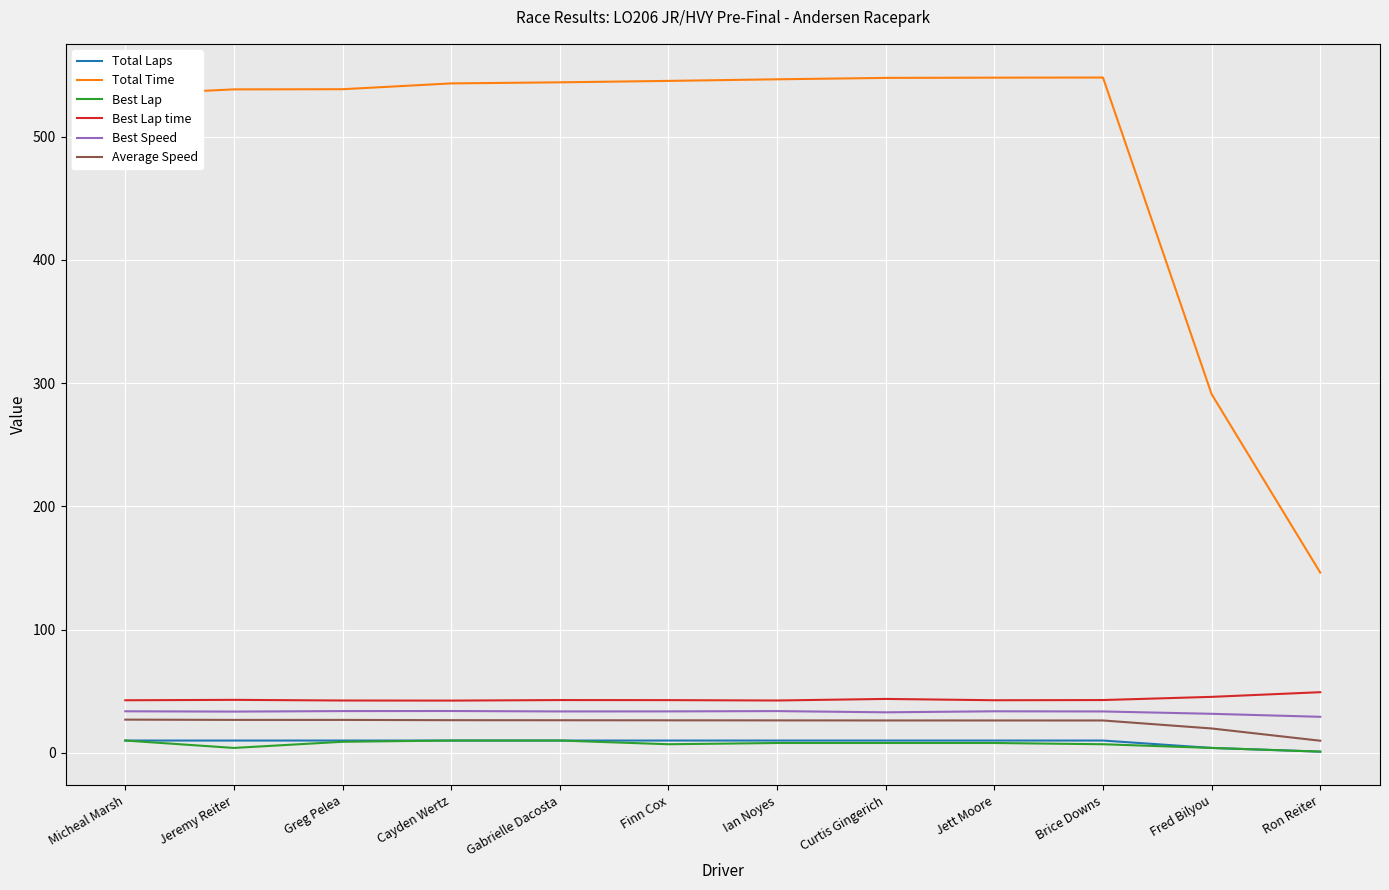

At which label is Total Time closest to 347?

Fred Bilyou